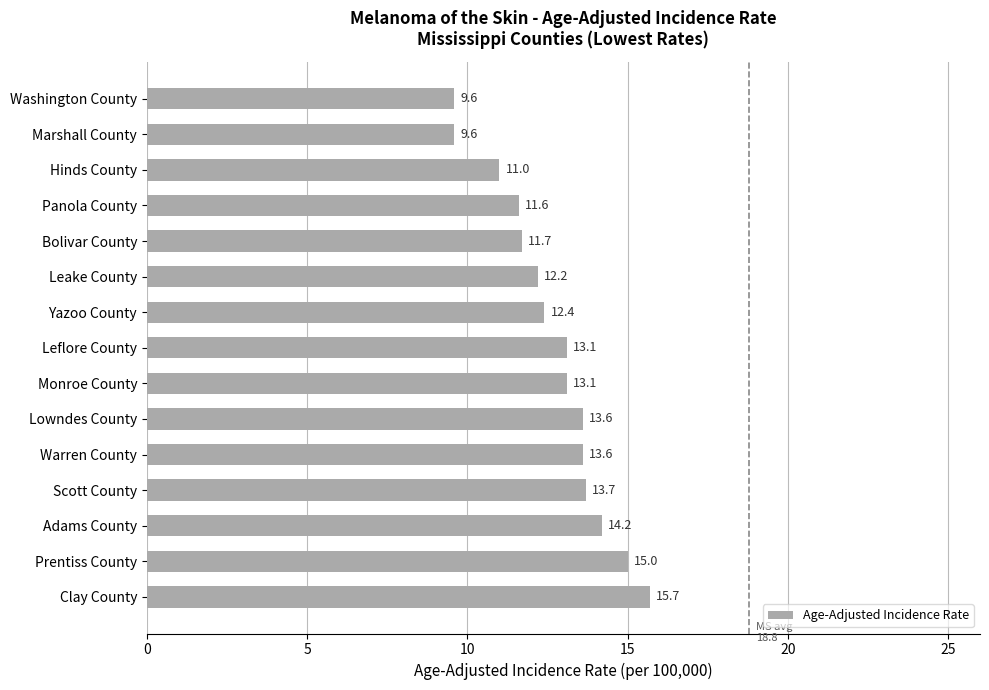

Approximately how many times larger is the value at Washington County compared to Clay County?

0.6